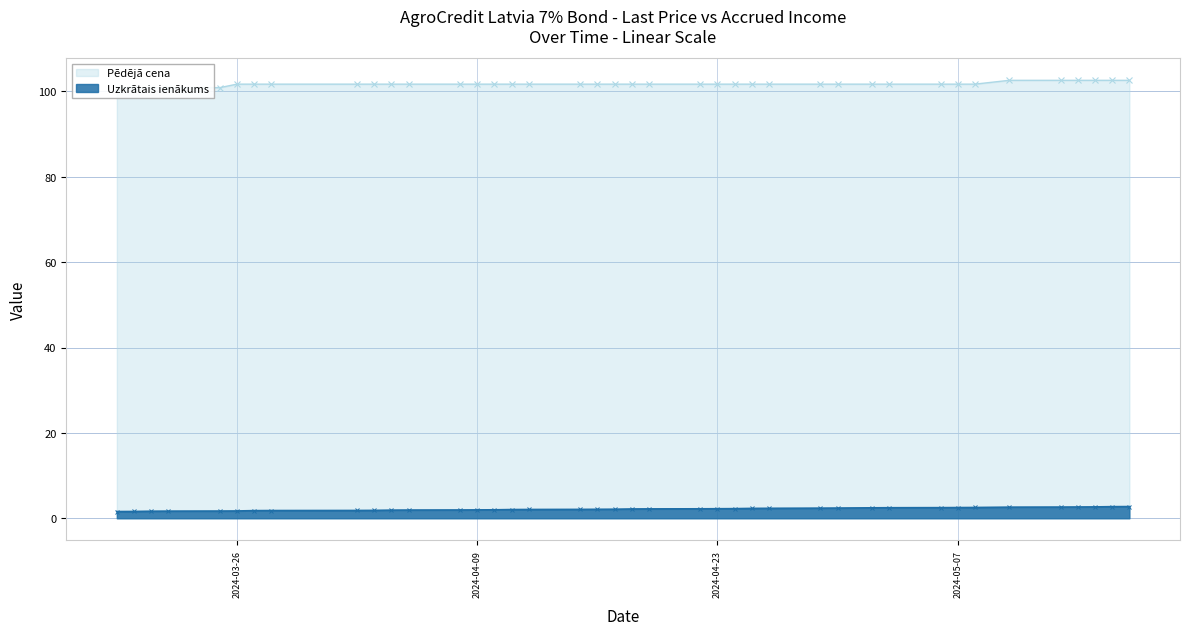

What value does the data have at 2024-05-13?

1.7